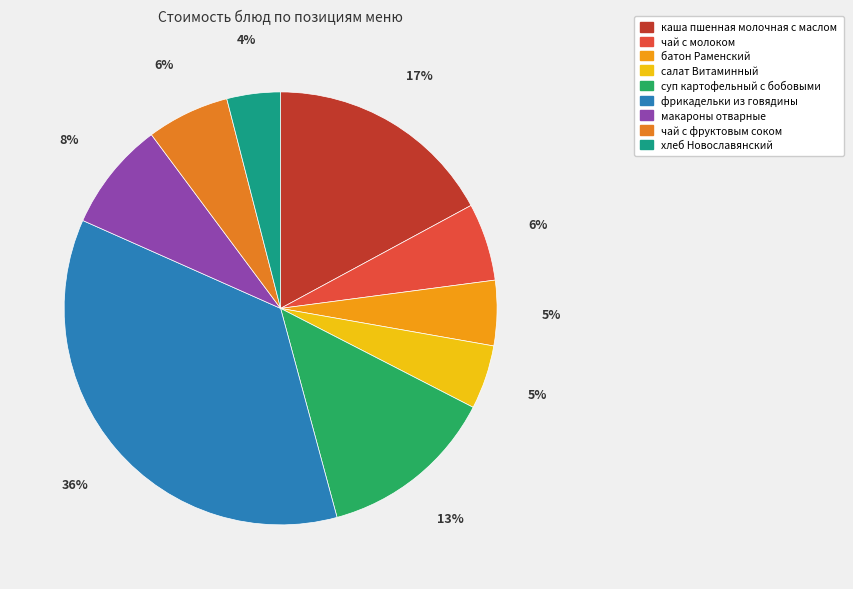

To the nearest percent, what portion does чай с фруктовым соком represent?

6%